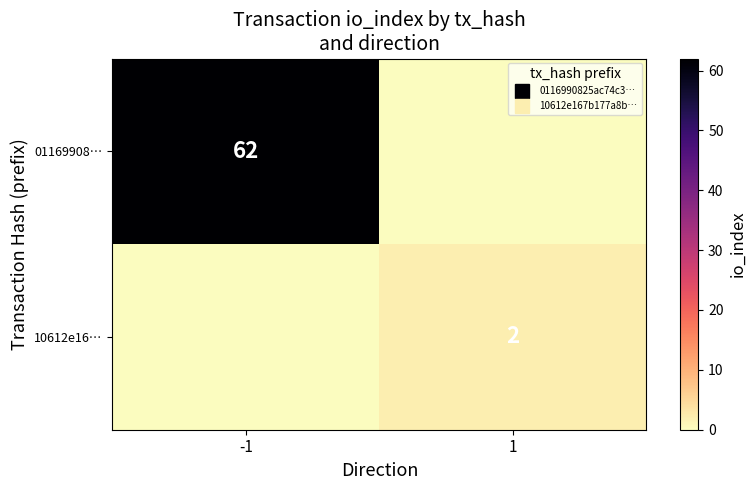

Where is 01169908… nearest to the value 31?

-1